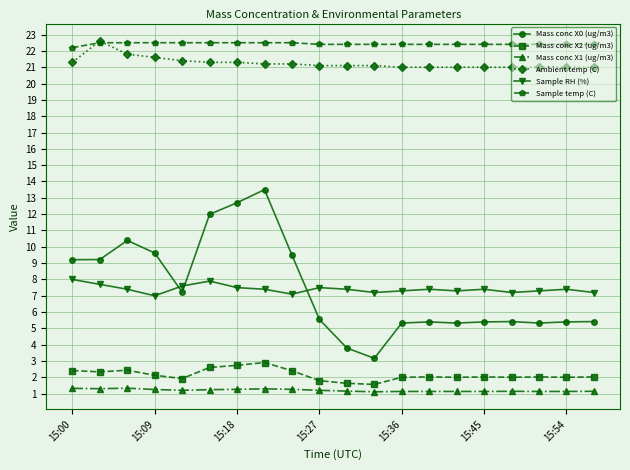

Which series has the widest spread of values?

Mass conc X0 (ug/m3)